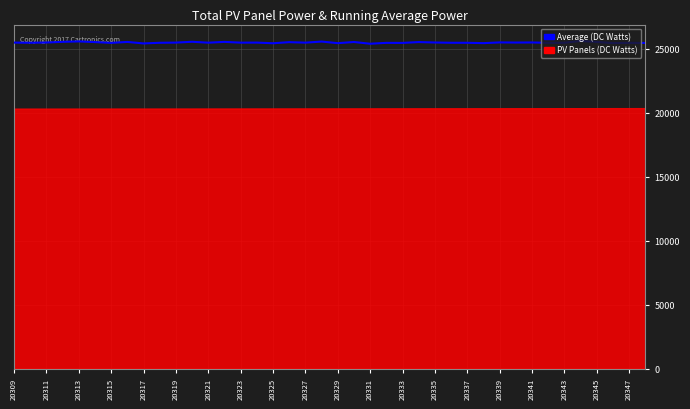

The value at 20331 is 38535. True or false?

False